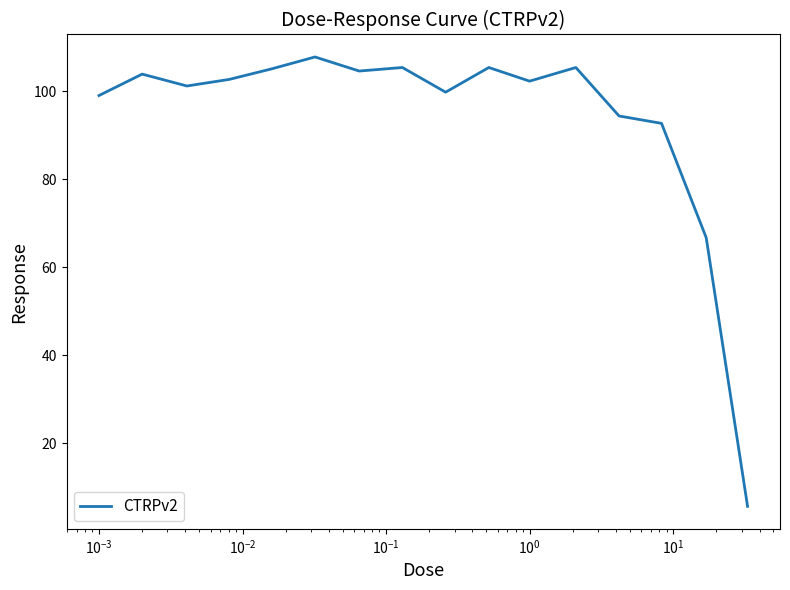

What is the greatest value displayed?

107.8